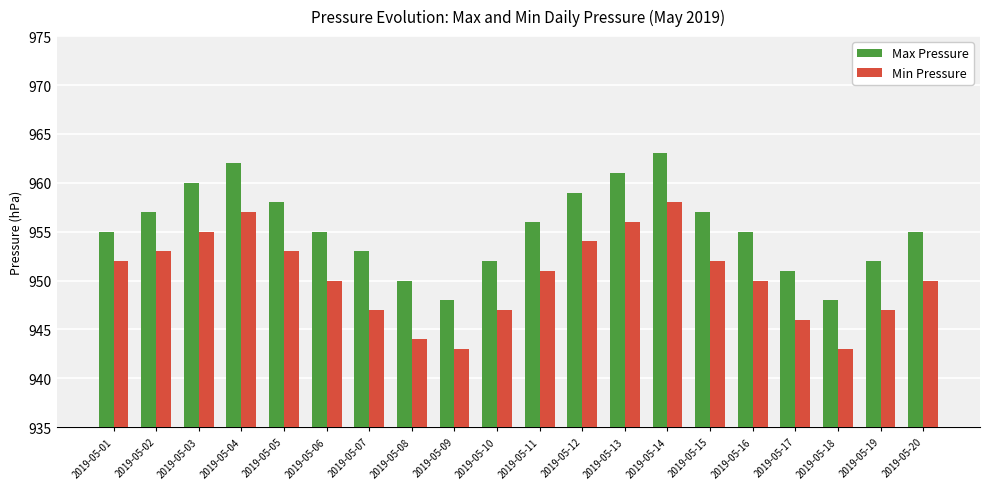

What is the spread (max minus min) of values at 2019-05-04?

5